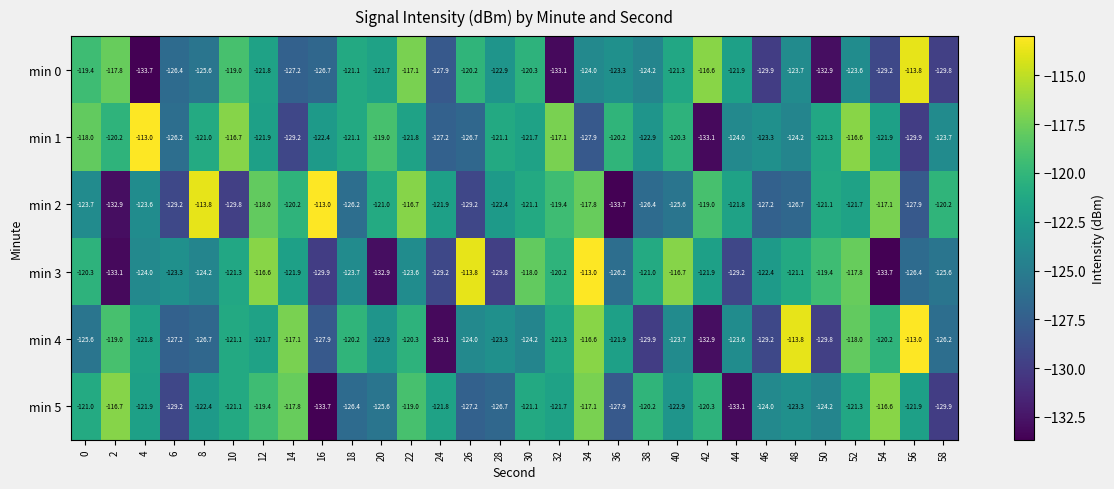

Between 0 and 30, which series saw the biggest shift?

min 1